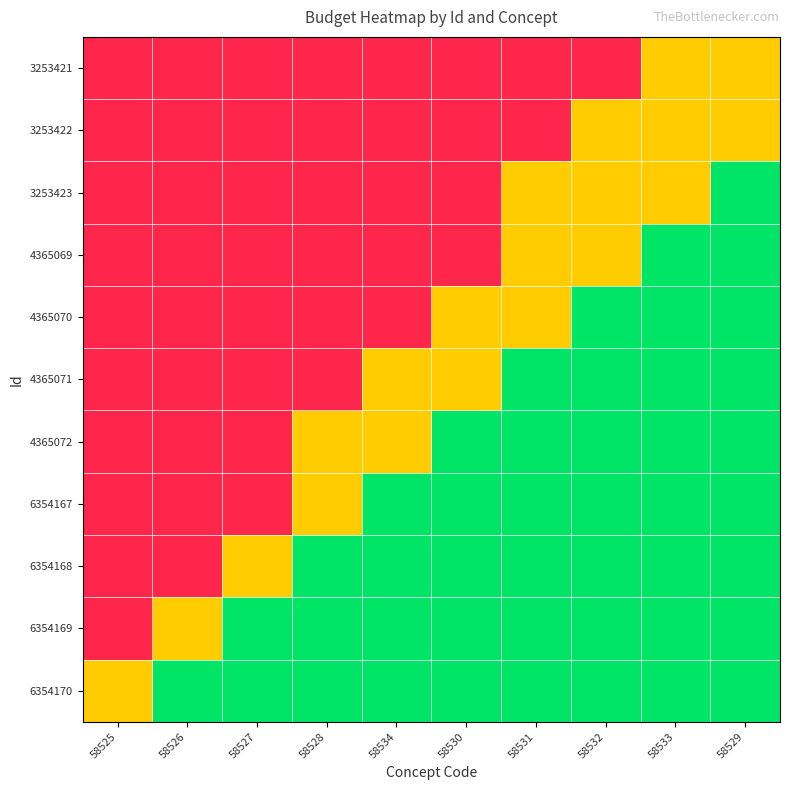

Reading left to right, list all the values displayed in this chart.

3253421: 58525=0	58526=0	58527=0	58528=0	58534=0	58530=0	58531=0	58532=0	58533=1	58529=1
3253422: 58525=0	58526=0	58527=0	58528=0	58534=0	58530=0	58531=0	58532=1	58533=1	58529=1
3253423: 58525=0	58526=0	58527=0	58528=0	58534=0	58530=0	58531=1	58532=1	58533=1	58529=2
4365069: 58525=0	58526=0	58527=0	58528=0	58534=0	58530=0	58531=1	58532=1	58533=2	58529=2
4365070: 58525=0	58526=0	58527=0	58528=0	58534=0	58530=1	58531=1	58532=2	58533=2	58529=2
4365071: 58525=0	58526=0	58527=0	58528=0	58534=1	58530=1	58531=2	58532=2	58533=2	58529=2
4365072: 58525=0	58526=0	58527=0	58528=1	58534=1	58530=2	58531=2	58532=2	58533=2	58529=2
6354167: 58525=0	58526=0	58527=0	58528=1	58534=2	58530=2	58531=2	58532=2	58533=2	58529=2
6354168: 58525=0	58526=0	58527=1	58528=2	58534=2	58530=2	58531=2	58532=2	58533=2	58529=2
6354169: 58525=0	58526=1	58527=2	58528=2	58534=2	58530=2	58531=2	58532=2	58533=2	58529=2
6354170: 58525=1	58526=2	58527=2	58528=2	58534=2	58530=2	58531=2	58532=2	58533=2	58529=2